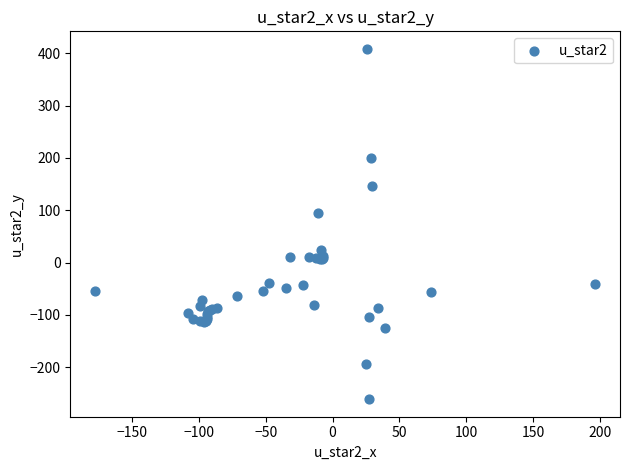

What Y value in the scatter plot is closest to 73?

93.7